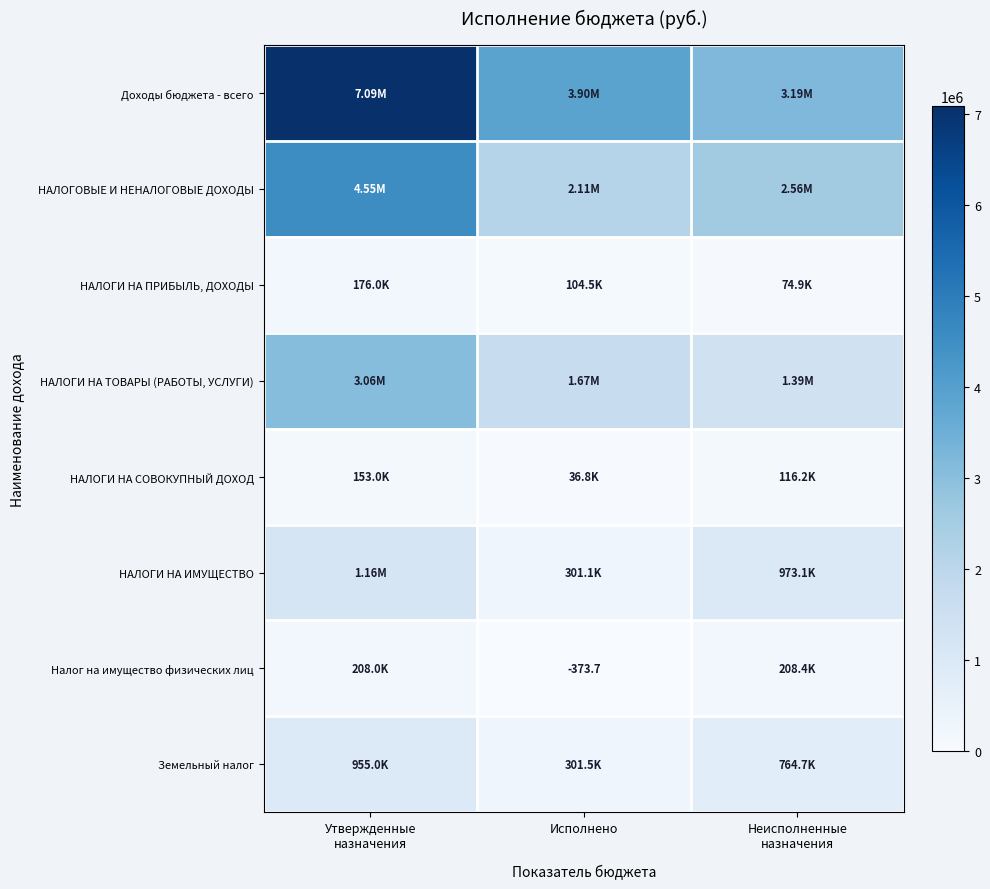

Read the НАЛОГИ НА ИМУЩЕСТВО value at Неисполненные назначения.

973103.5